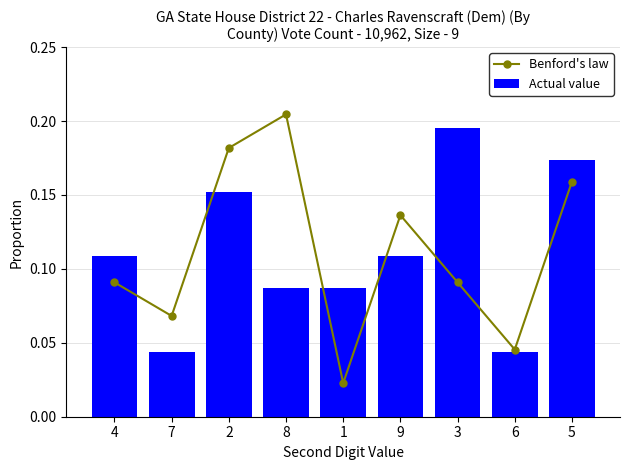

Is it true that Actual value equals 0.0 at 9?

False